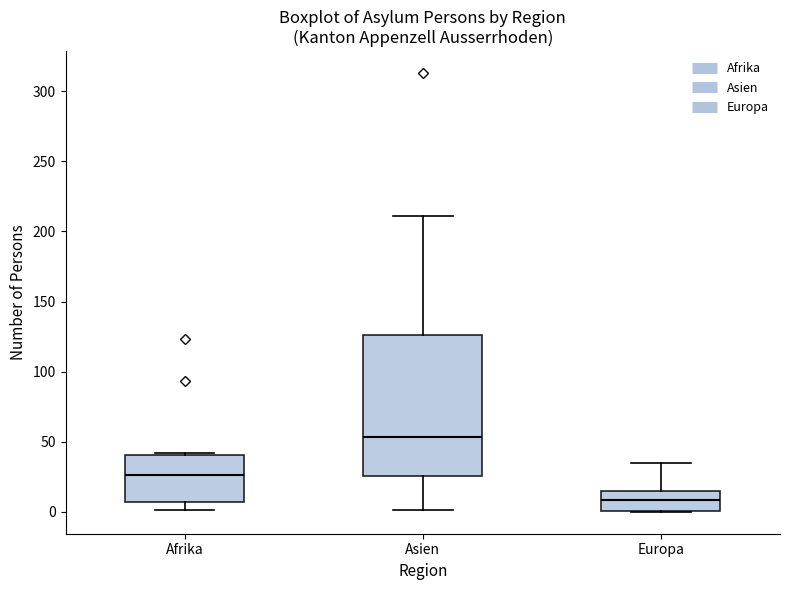

Which box is the tallest, from its lower edge to its upper edge?

Asien